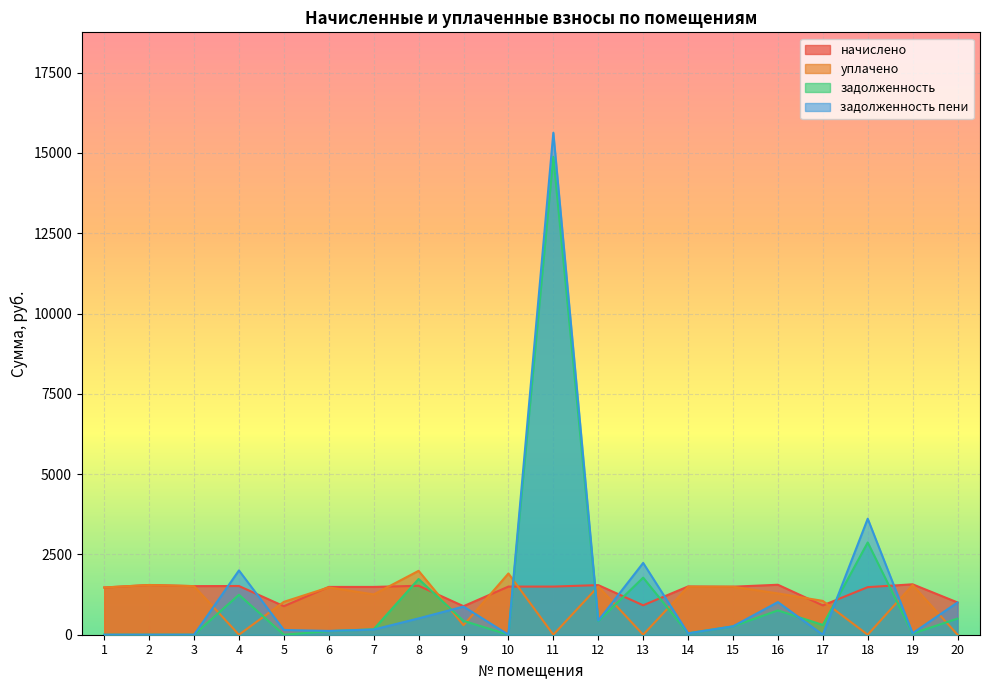

True or false: задолженность пени has a value of 1286.8 at 9.

False